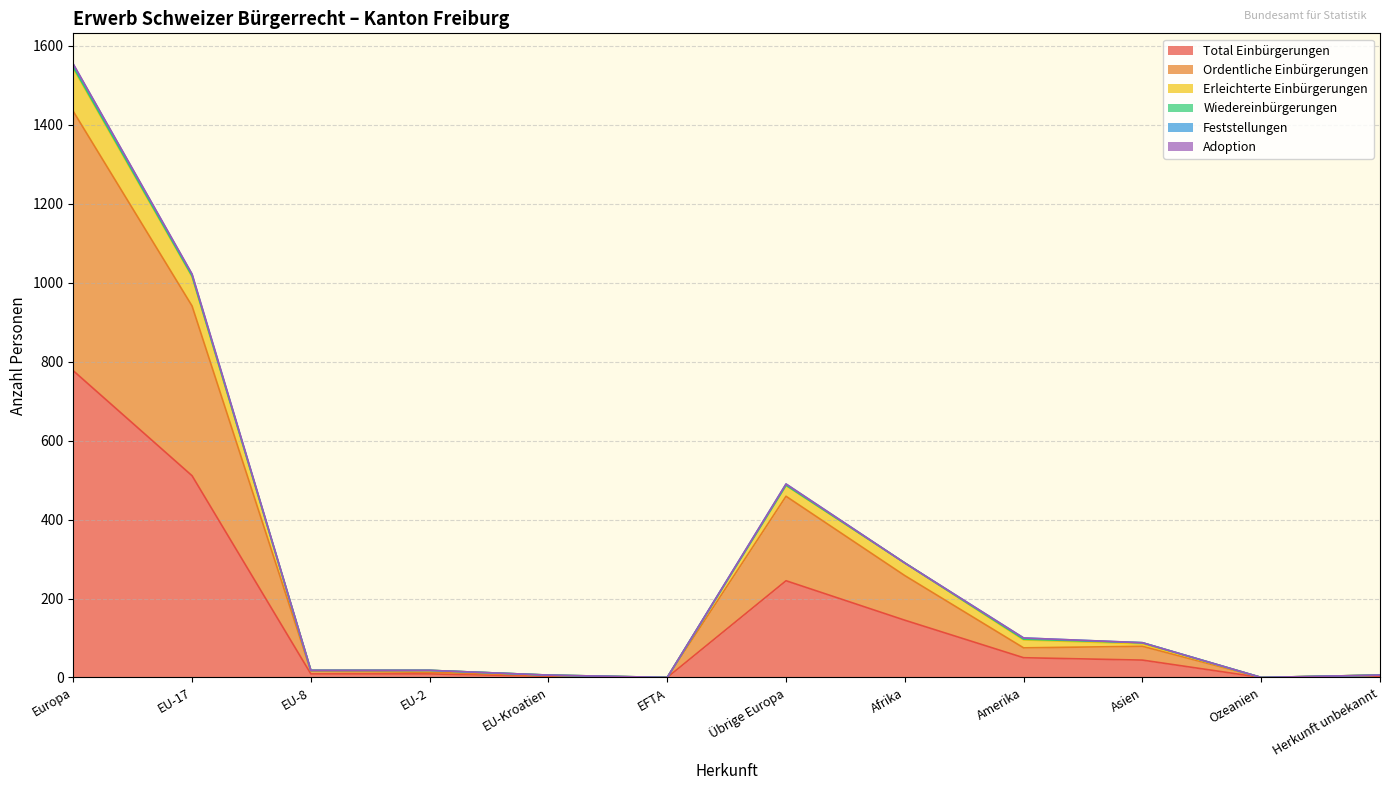

Reading left to right, extract all data points from this chart.

Total Einbürgerungen: 777	511	9	9	3	0	245	145	50	44	0	3
Ordentliche Einbürgerungen: 1434	941	16	13	5	0	459	258	75	79	0	6
Erleichterte Einbürgerungen: 1554	1022	18	18	6	0	490	290	100	88	0	6